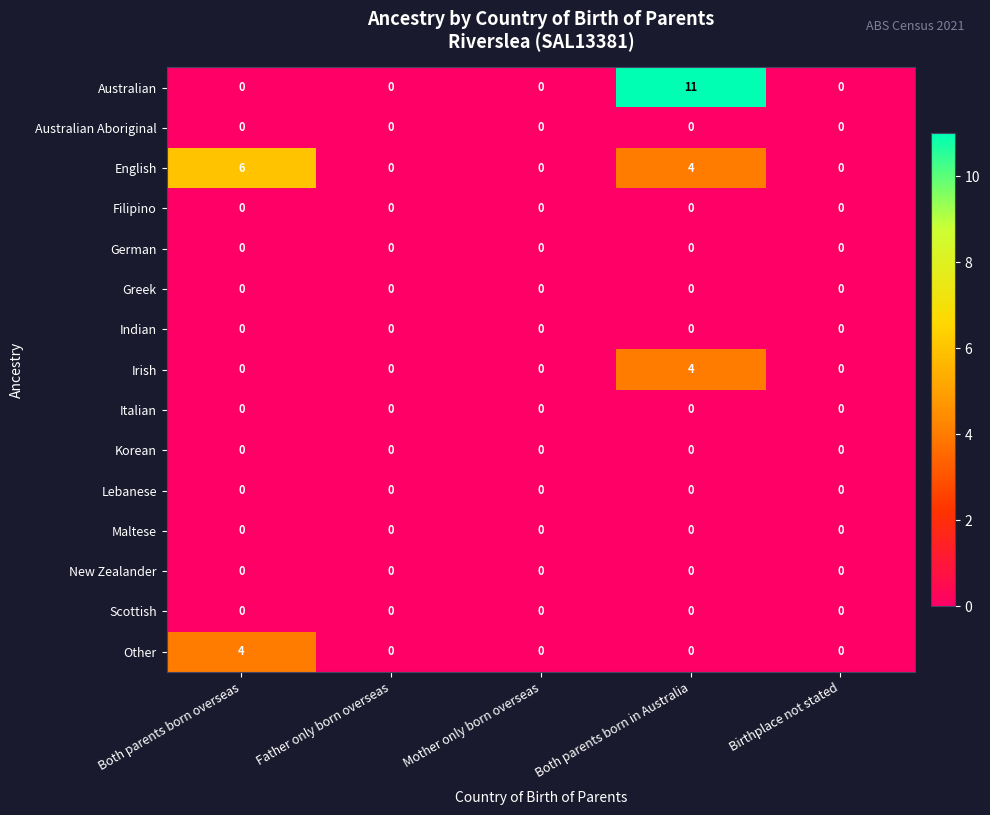

Which label corresponds to the largest value in the chart?

Both parents born in Australia